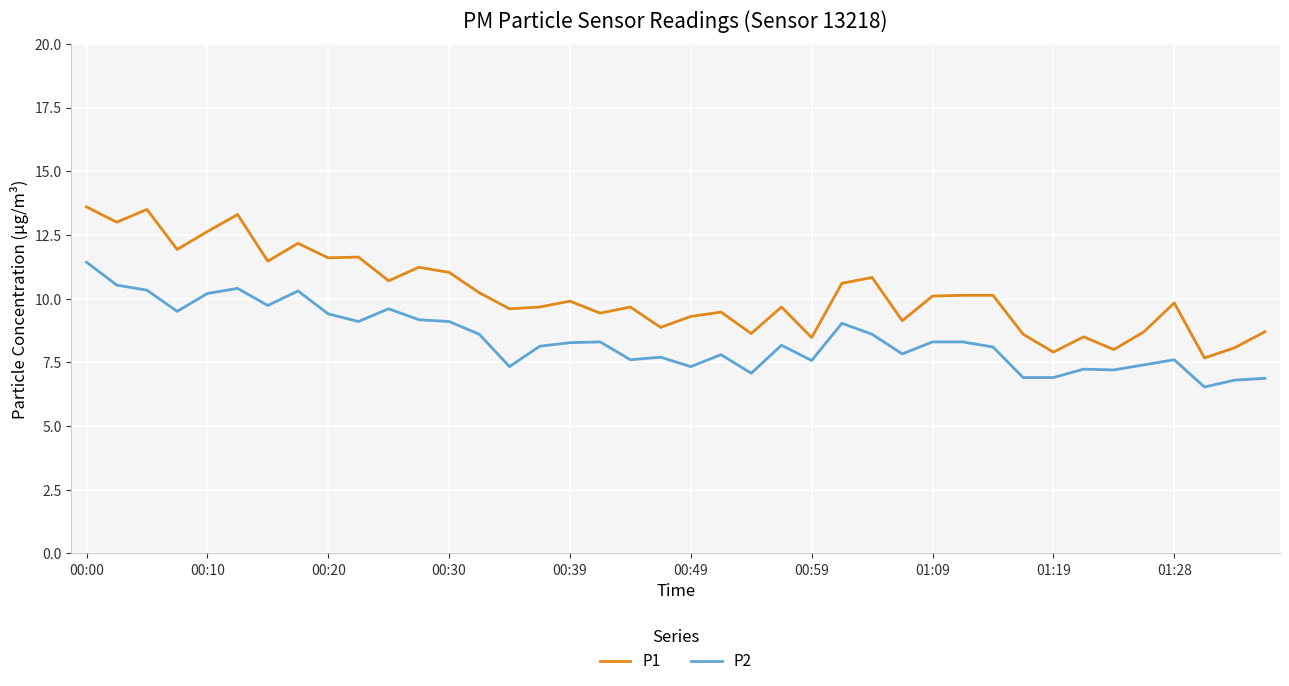

True or false: P1 and P2 intersect in this chart.

False